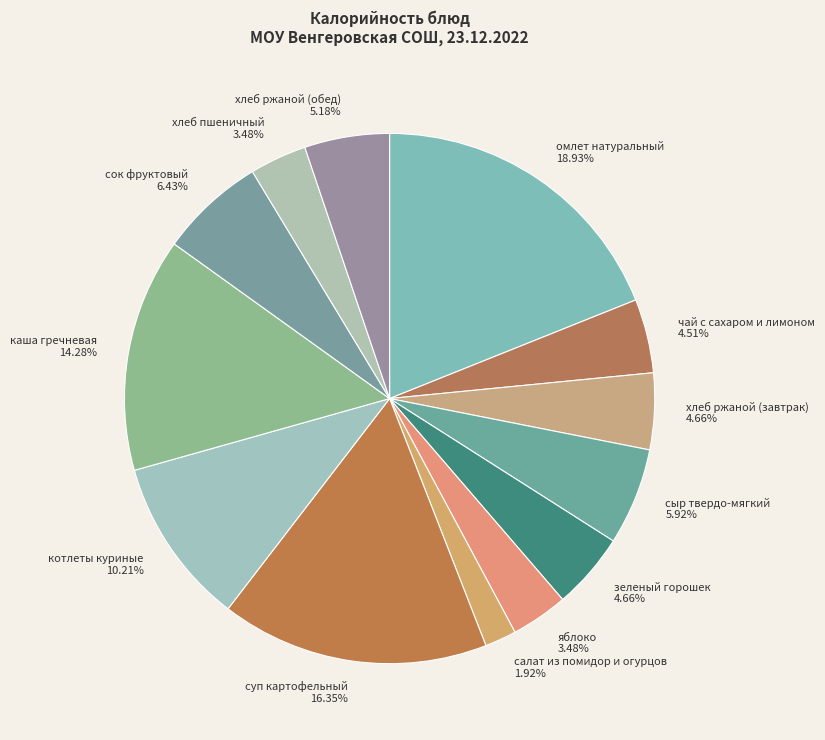

Does котлеты куриные account for over 50% of the chart?

No